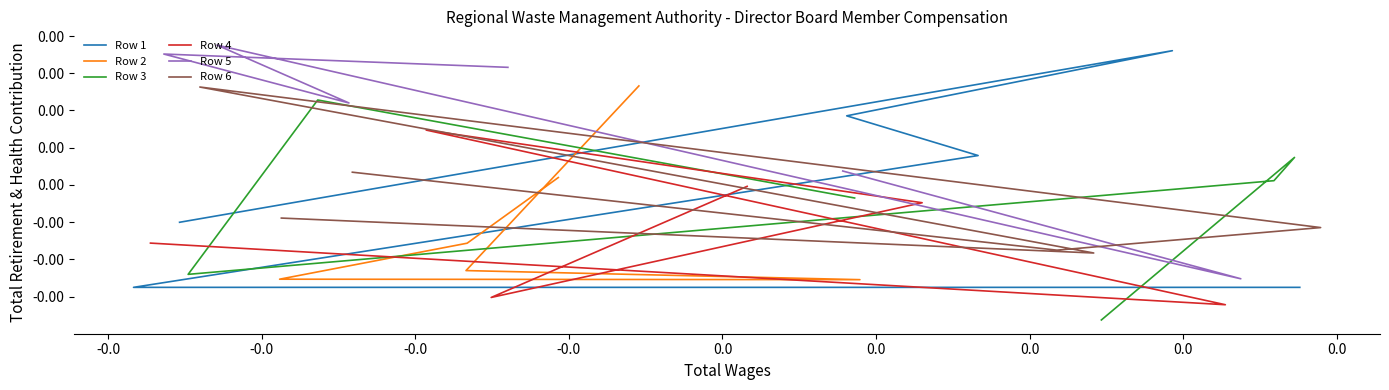

How many lines are shown in the chart?

6